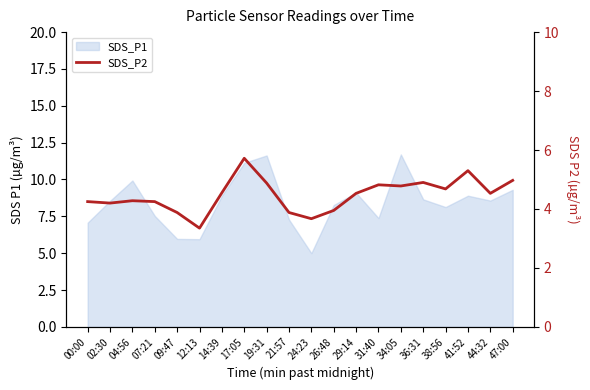

At which category does the data reach its first local valley?

02:30